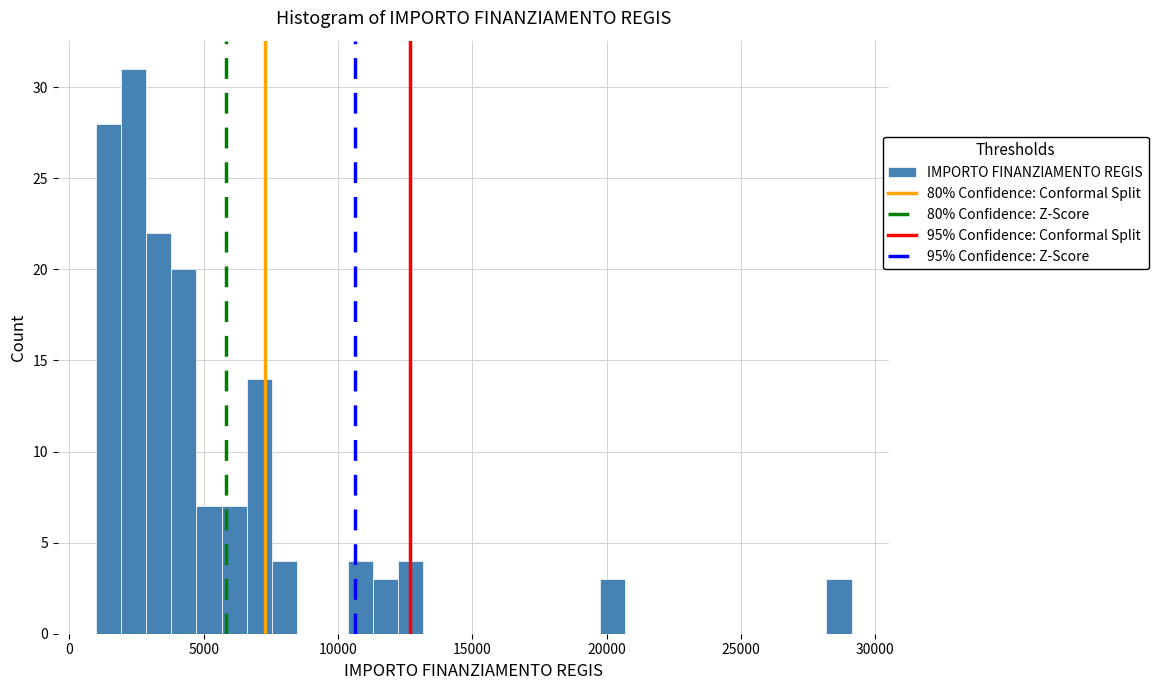

Read against the x-axis, roughly where is the centre of the tallest bar?

2500